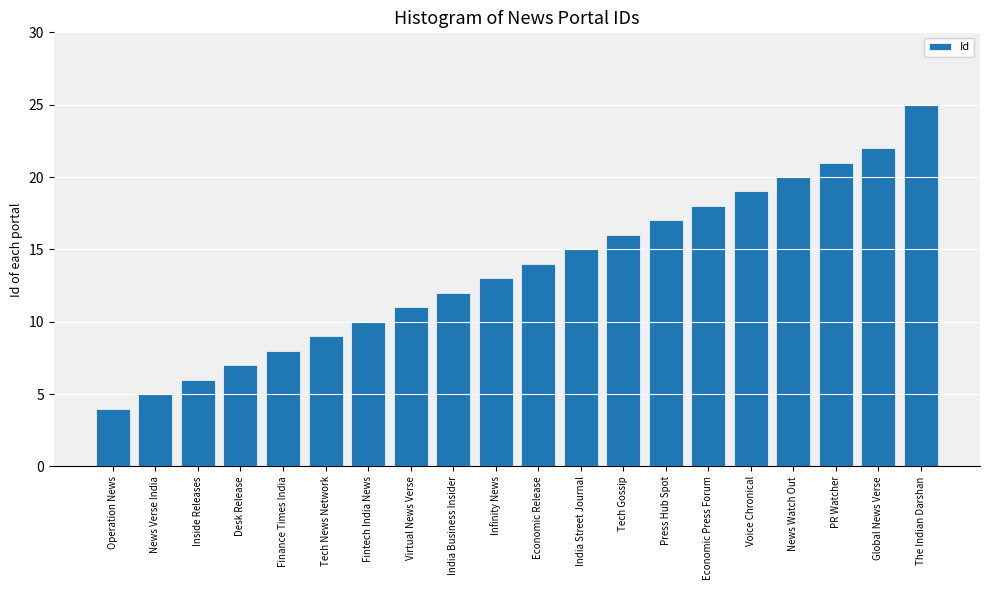

Reading left to right, list all the values displayed in this chart.

4	5	6	7	8	9	10	11	12	13	14	15	16	17	18	19	20	21	22	25